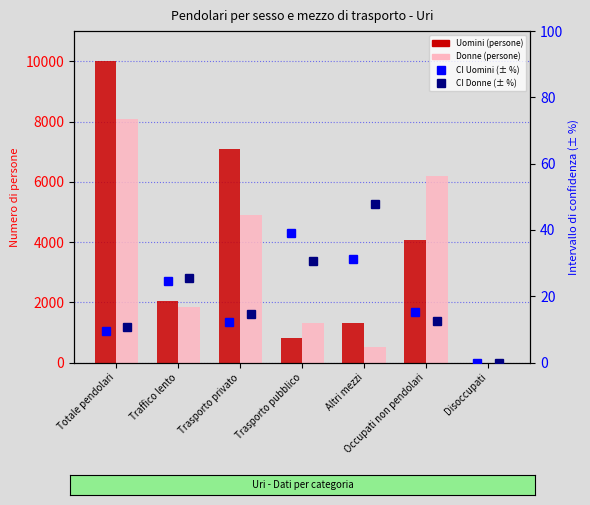

What is the label of the 5th bar from the right?

Trasporto privato